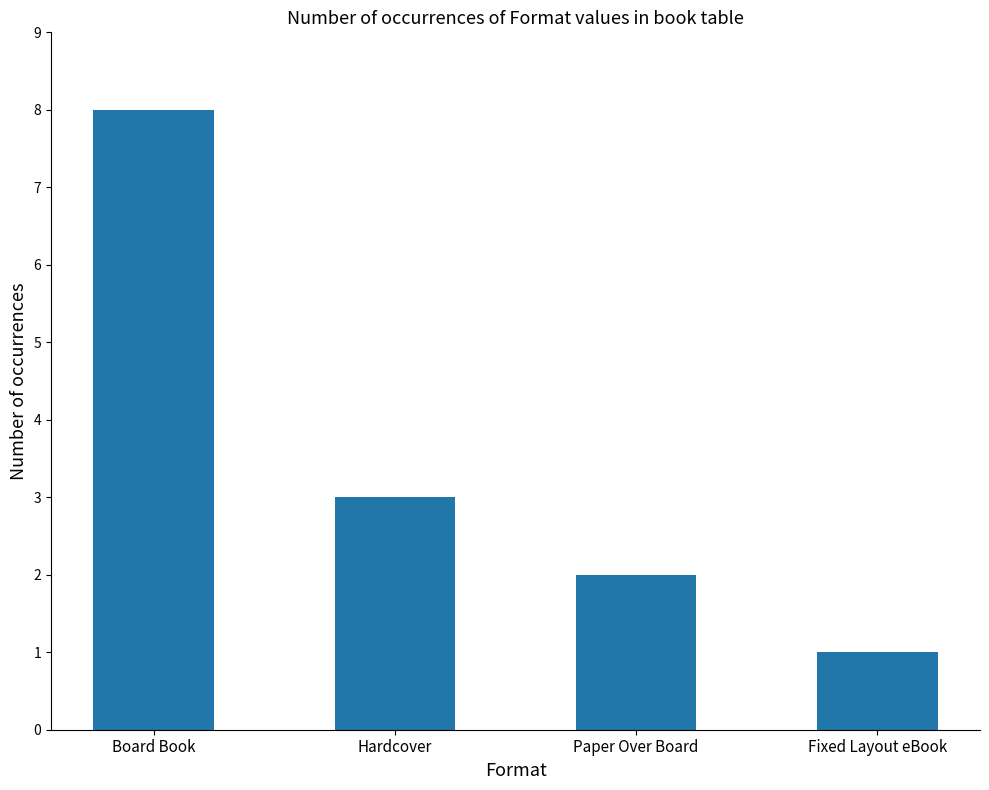

How many categories are shown in the chart?

4